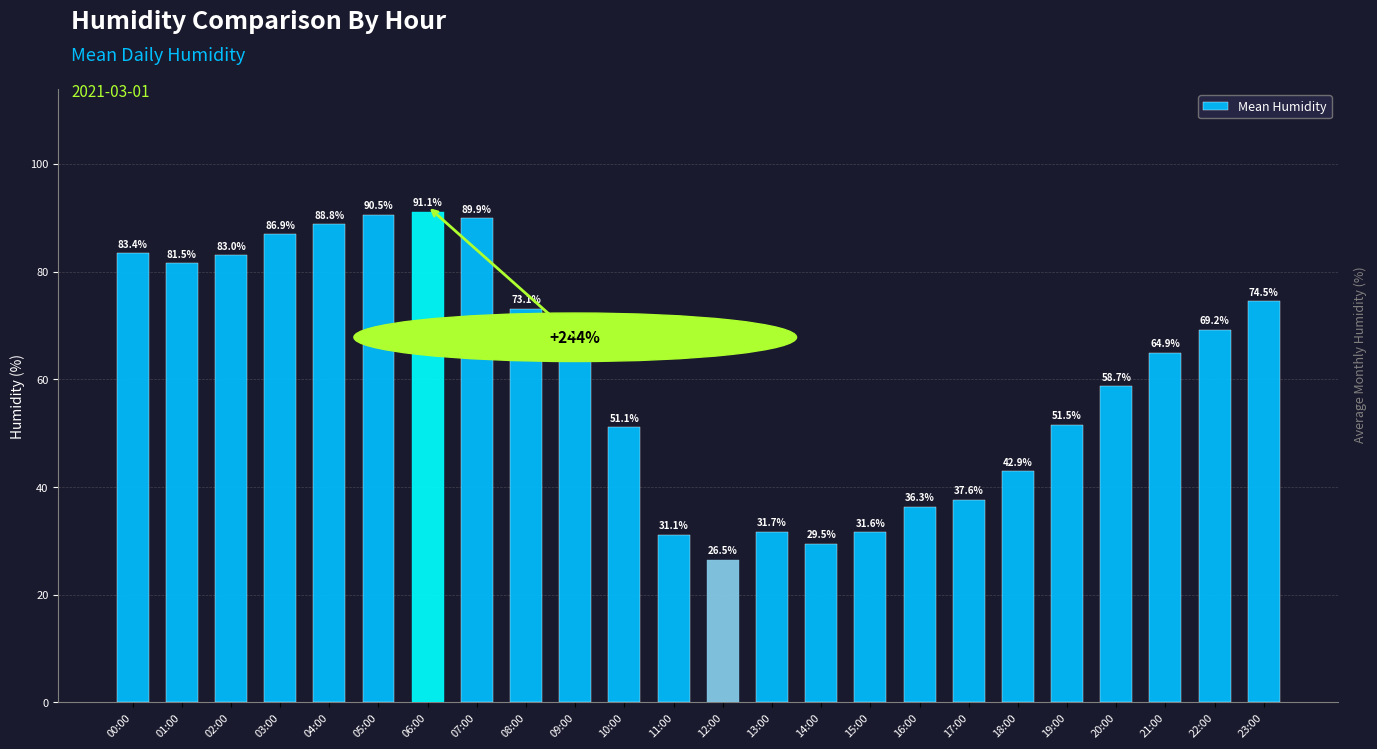

The value at 12:00 is 35.0. True or false?

False